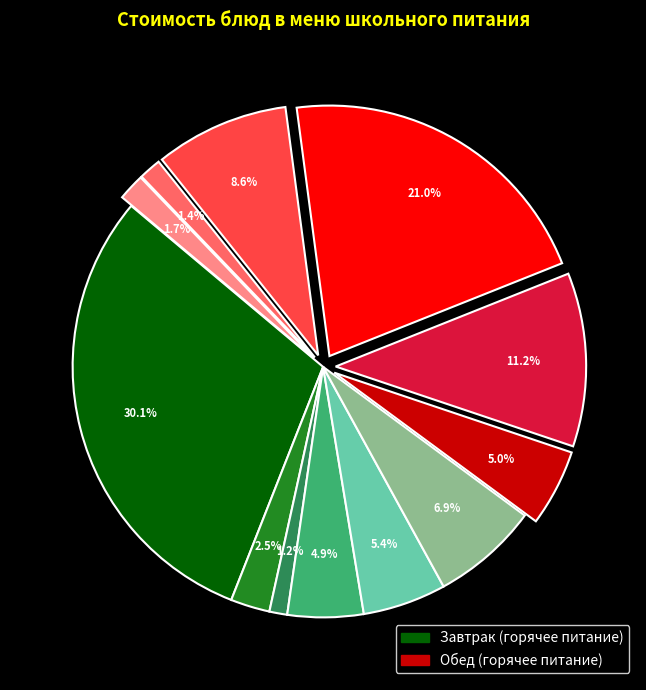

Is there any slice that represents more than half of the pie?

No